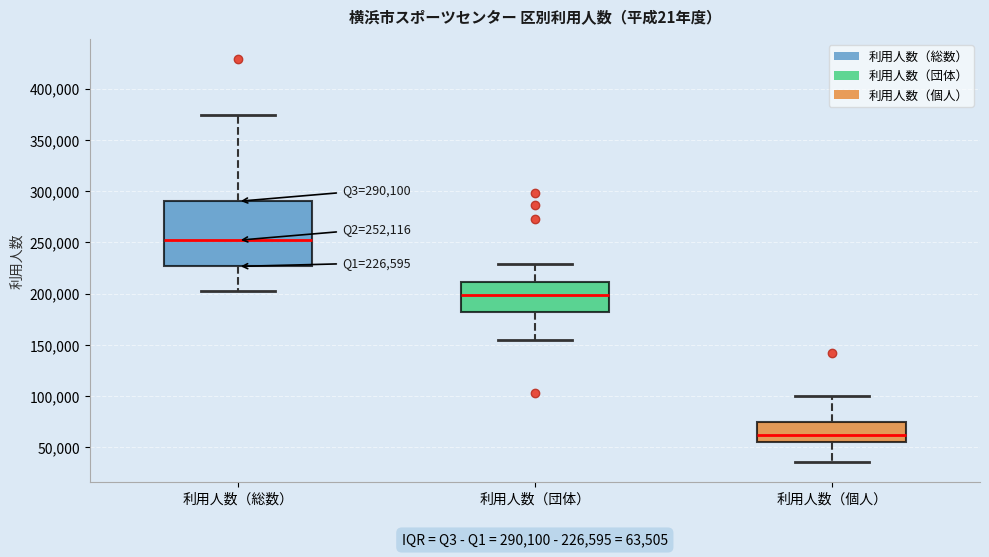

Comparing the boxes themselves (not the whiskers), which one is the tallest?

利用人数（総数）